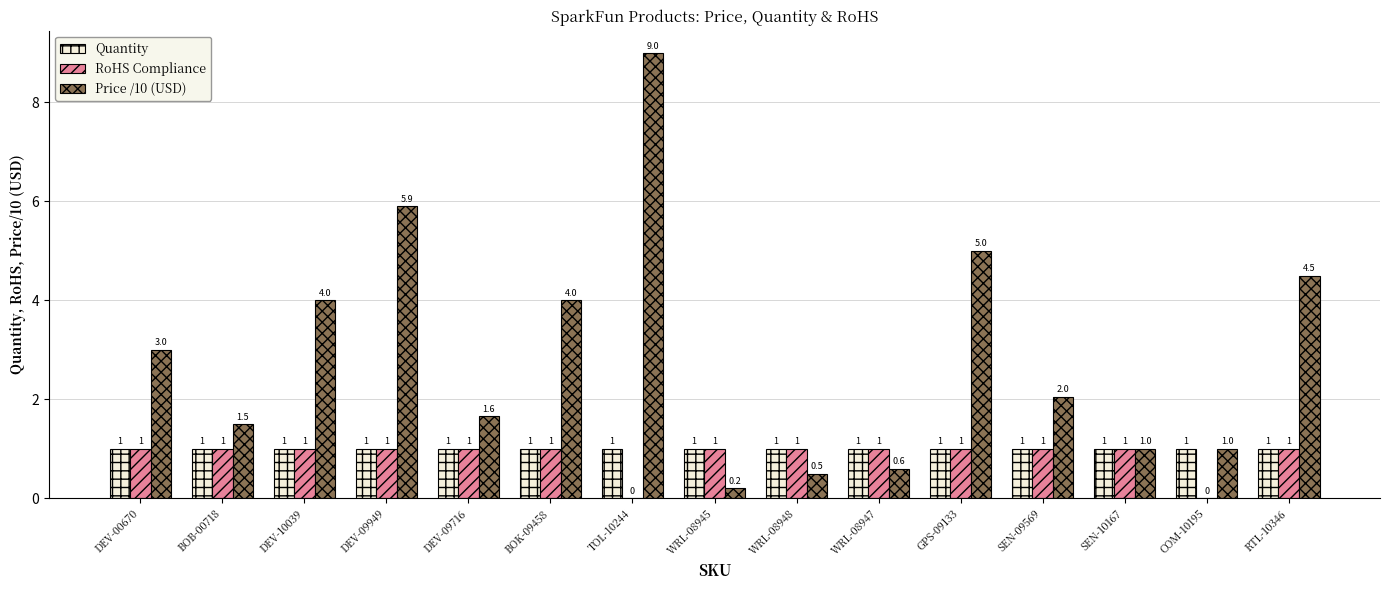

Which series changed the most between DEV-09949 and RTL-10346?

Price /10 (USD)